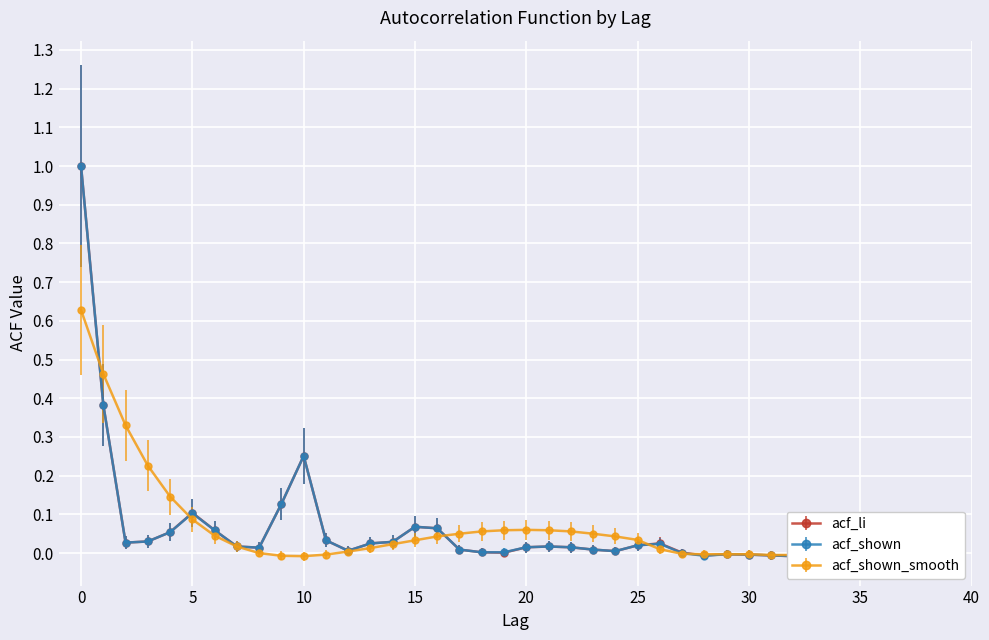

Reading left to right, what are all the values shown in this chart?

acf_li: 0=1.0	1=0.4	2=0.0	3=0.0	4=0.1	5=0.1	6=0.1	7=0.0	8=0.0	9=0.1	10=0.3	11=0.0	12=0.0	13=0.0	14=0.0	15=0.1	16=0.1	17=0.0	18=0.0	19=0.0	20=0.0	21=0.0	22=0.0	23=0.0	24=0.0	25=0.0	26=0.0	27=0.0	28=-0.0	29=-0.0	30=-0.0	31=-0.0	32=-0.0	33=-0.0	34=-0.0	35=-0.0	36=-0.0	37=0.0	38=0.0	39=0.0
acf_shown: 0=1.0	1=0.4	2=0.0	3=0.0	4=0.1	5=0.1	6=0.1	7=0.0	8=0.0	9=0.1	10=0.3	11=0.0	12=0.0	13=0.0	14=0.0	15=0.1	16=0.1	17=0.0	18=0.0	19=0.0	20=0.0	21=0.0	22=0.0	23=0.0	24=0.0	25=0.0	26=0.0	27=0.0	28=-0.0	29=-0.0	30=-0.0	31=-0.0	32=-0.0	33=-0.0	34=-0.0	35=-0.0	36=-0.0	37=0.0	38=0.0	39=0.0
acf_shown_smooth: 0=0.6	1=0.5	2=0.3	3=0.2	4=0.1	5=0.1	6=0.0	7=0.0	8=0.0	9=-0.0	10=-0.0	11=-0.0	12=0.0	13=0.0	14=0.0	15=0.0	16=0.0	17=0.1	18=0.1	19=0.1	20=0.1	21=0.1	22=0.1	23=0.1	24=0.0	25=0.0	26=0.0	27=-0.0	28=-0.0	29=-0.0	30=-0.0	31=-0.0	32=-0.0	33=-0.0	34=0.0	35=0.0	36=-0.0	37=-0.0	38=-0.0	39=-0.0